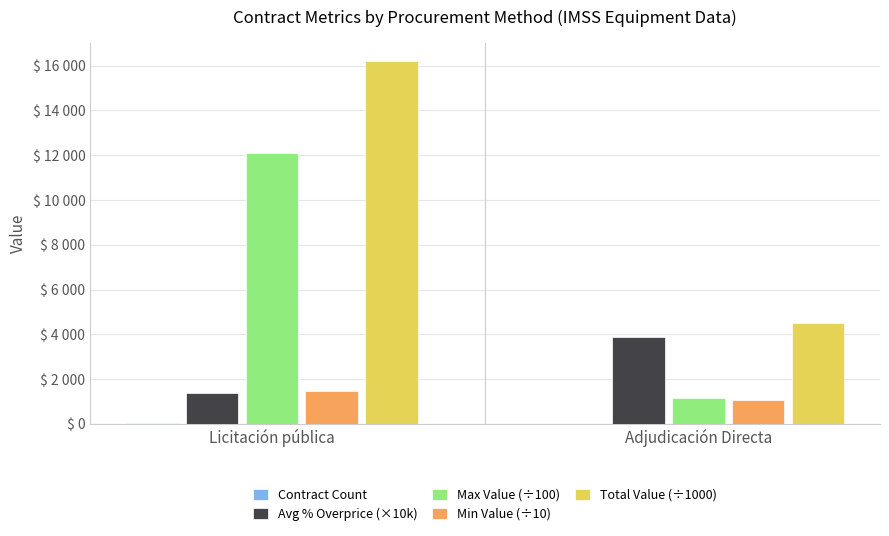

The value of Avg % Overprice (×10k) at Licitación pública is 1362. True or false?

True